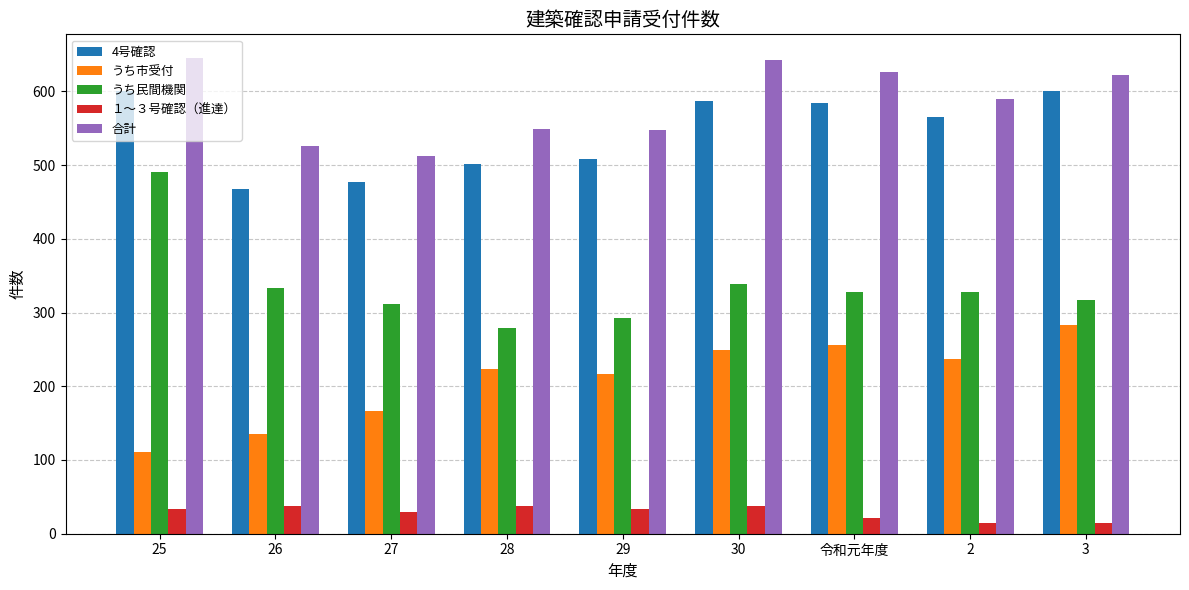

How many groups of bars are there?

9